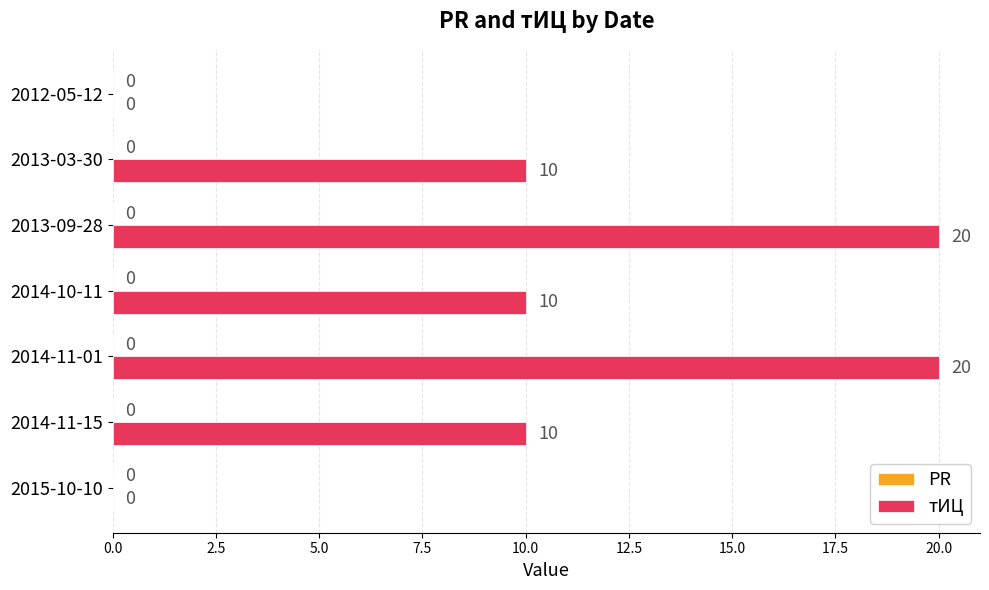

True or false: the data shows 10 at 2013-03-30.

True